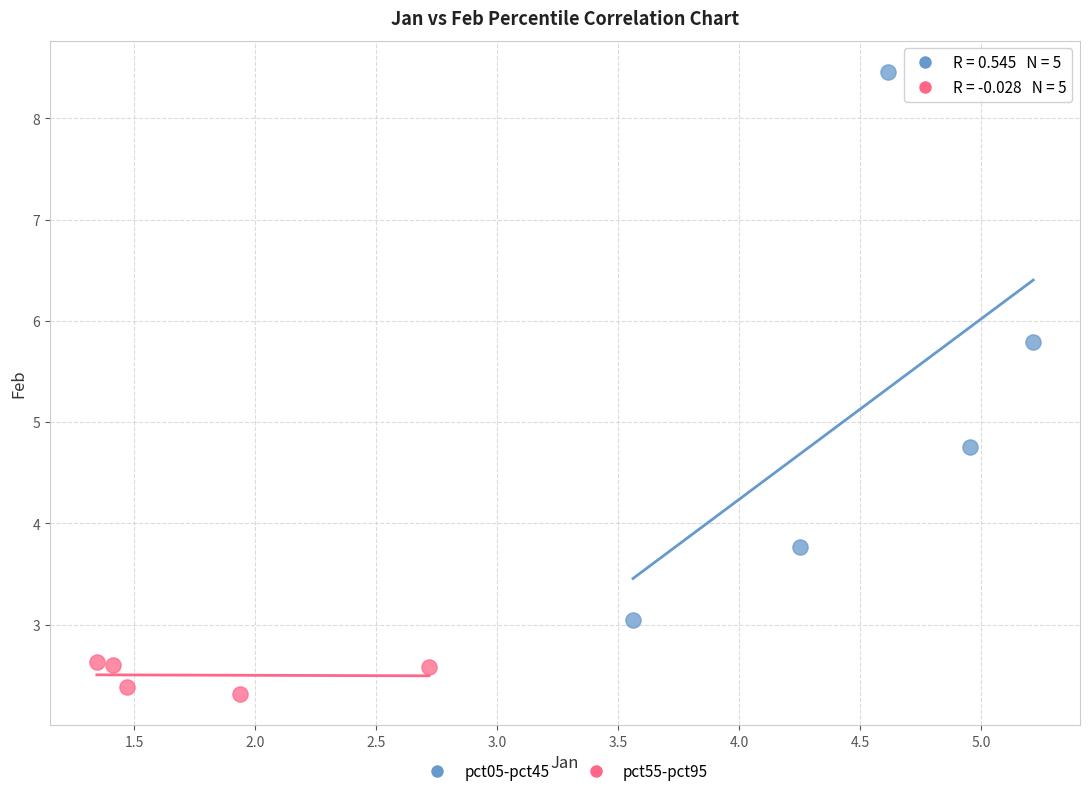

Which series has the largest Y range (max minus min)?

pct05-pct45